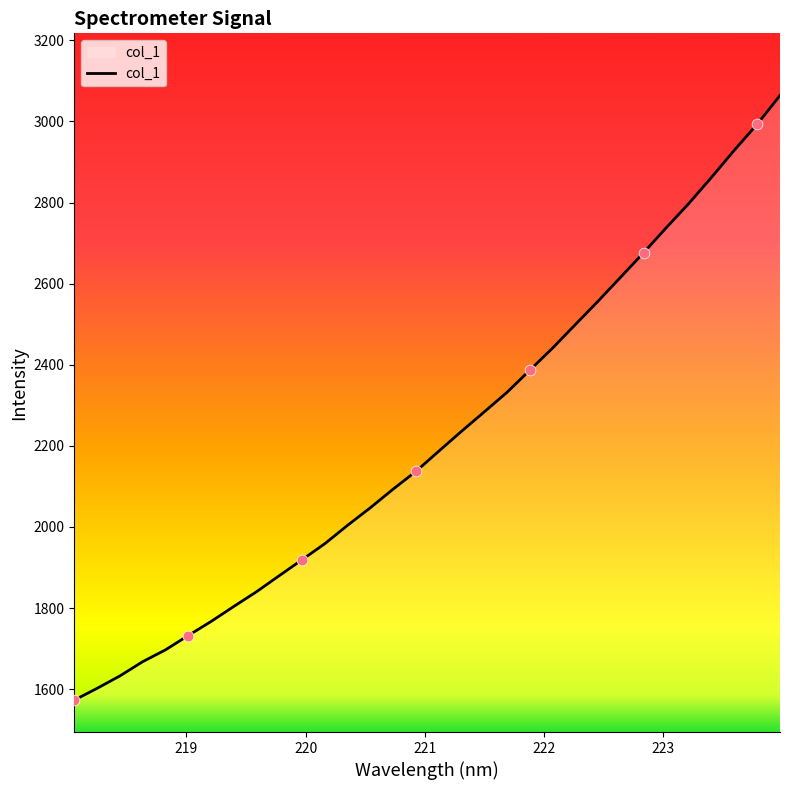

What is the maximum value shown in the chart?

3063.9